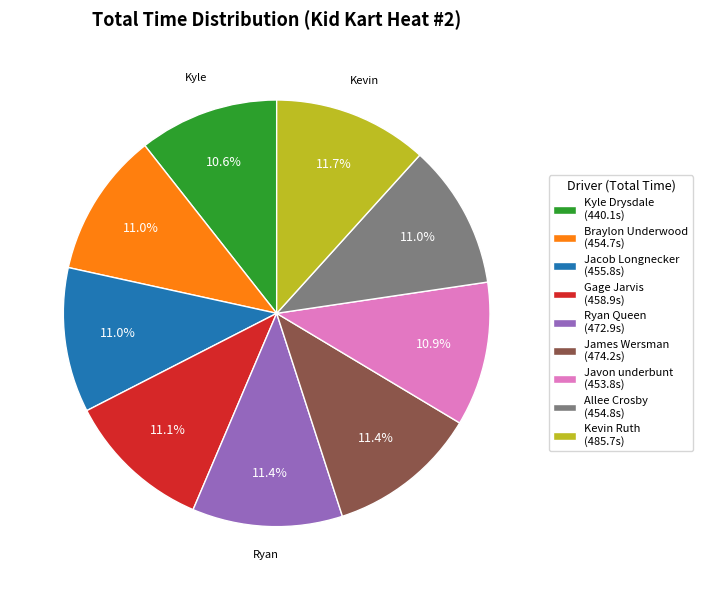

How many segments does this pie chart have?

9